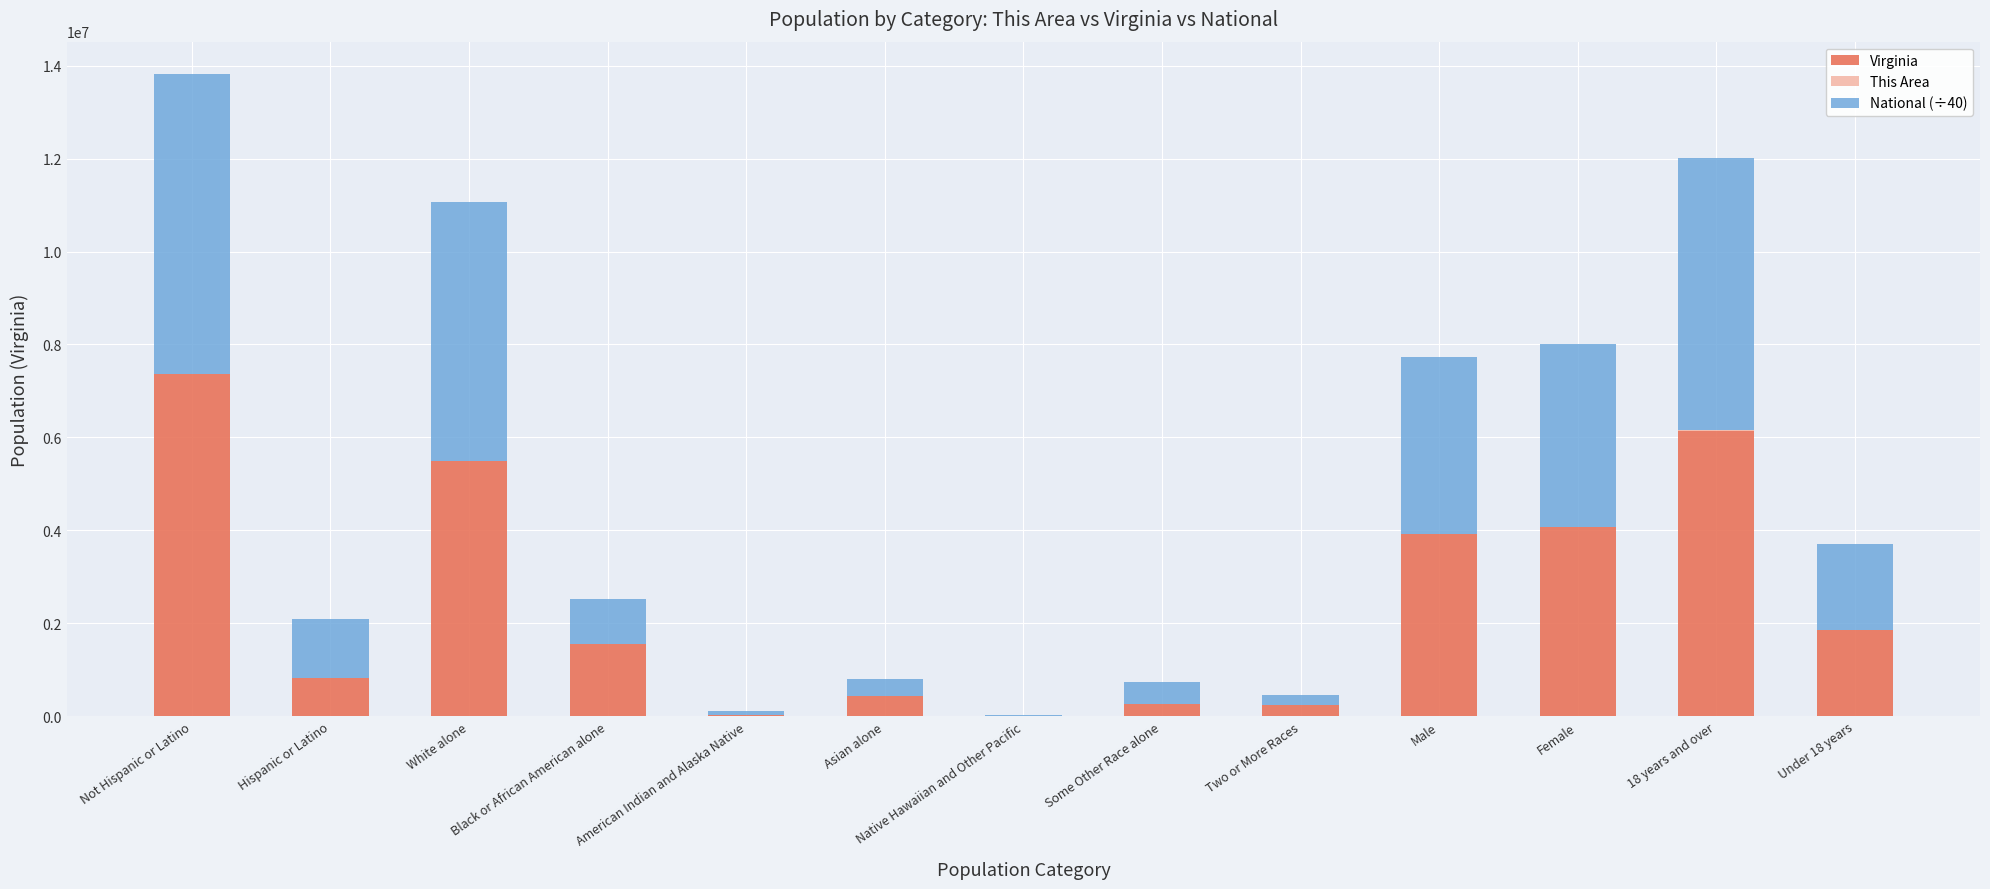

What is the difference between the Virginia values at Male and Native Hawaiian and Other Pacific?

3920003.0